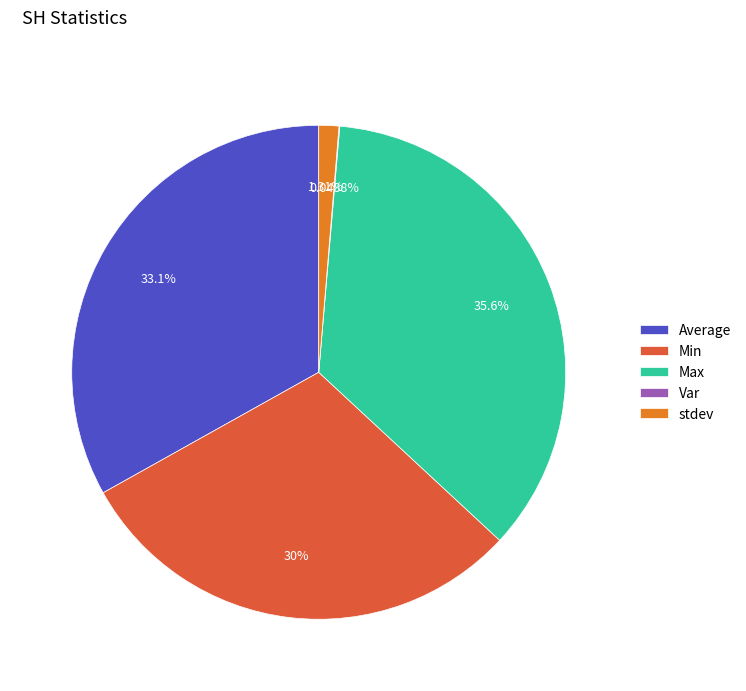

Is there a majority slice in this chart?

No